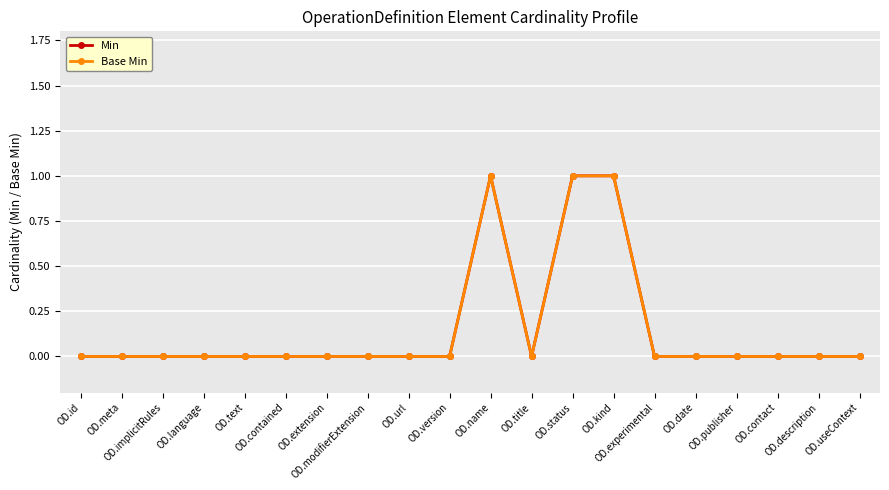

True or false: Min and Base Min cross at least once.

False